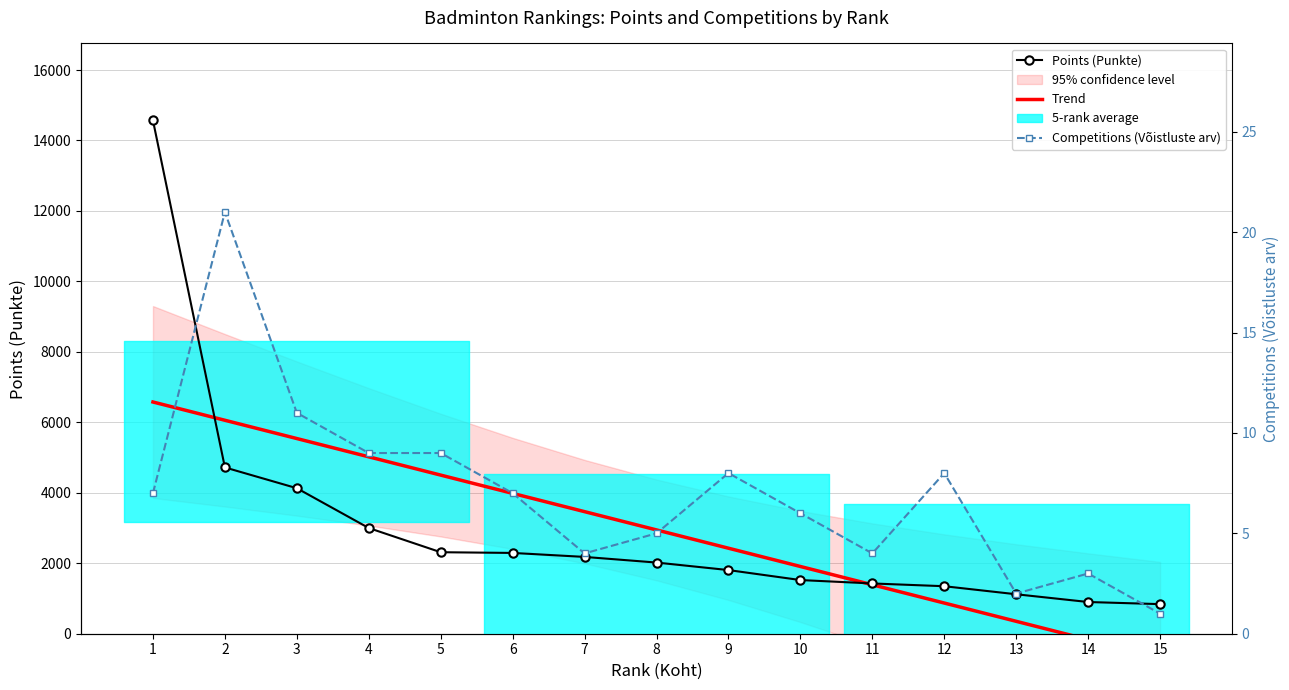

True or false: Points (Punkte) and Competitions (Võistluste arv) cross at least once.

False